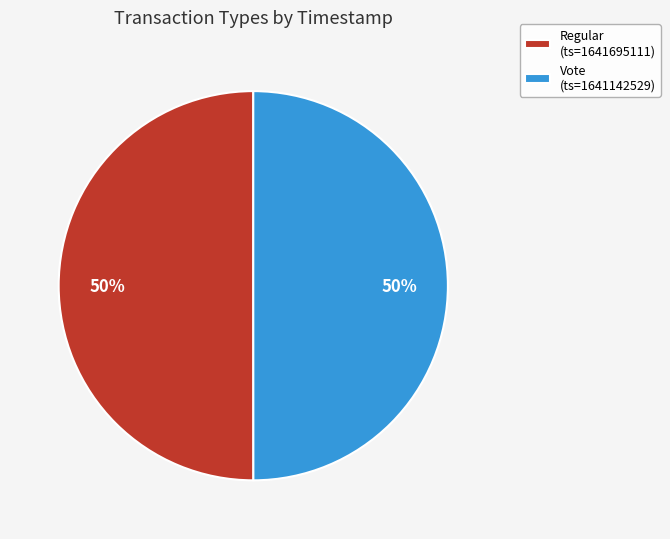

Count the number of slices in the pie.

2